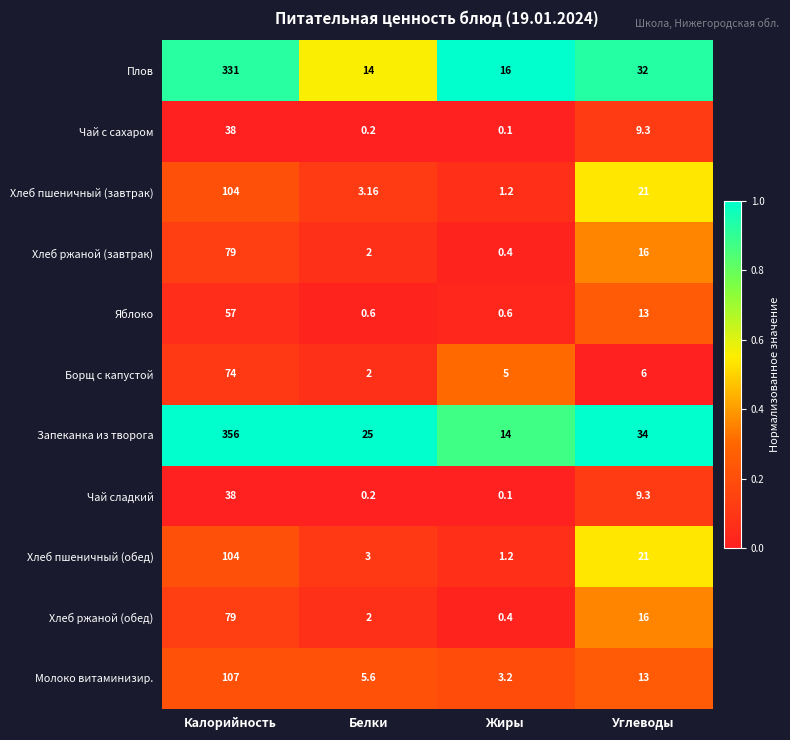

At how many categories does at least one series exceed 0?

4